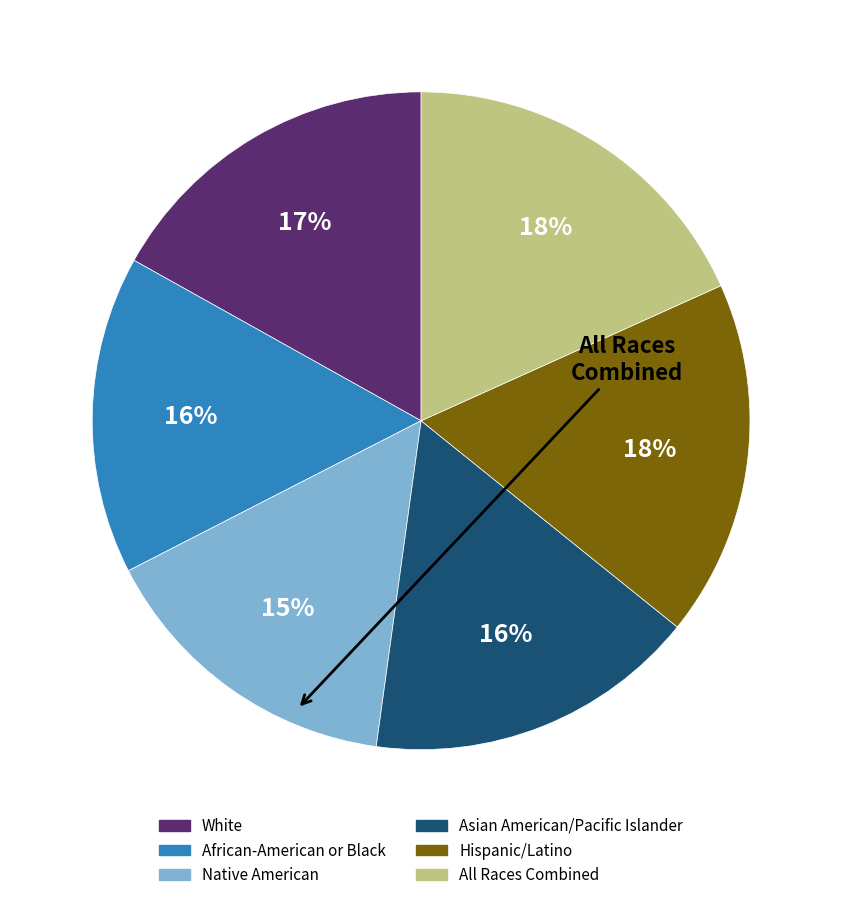

Is it true that Asian American/Pacific Islander is 2% of the pie?

False